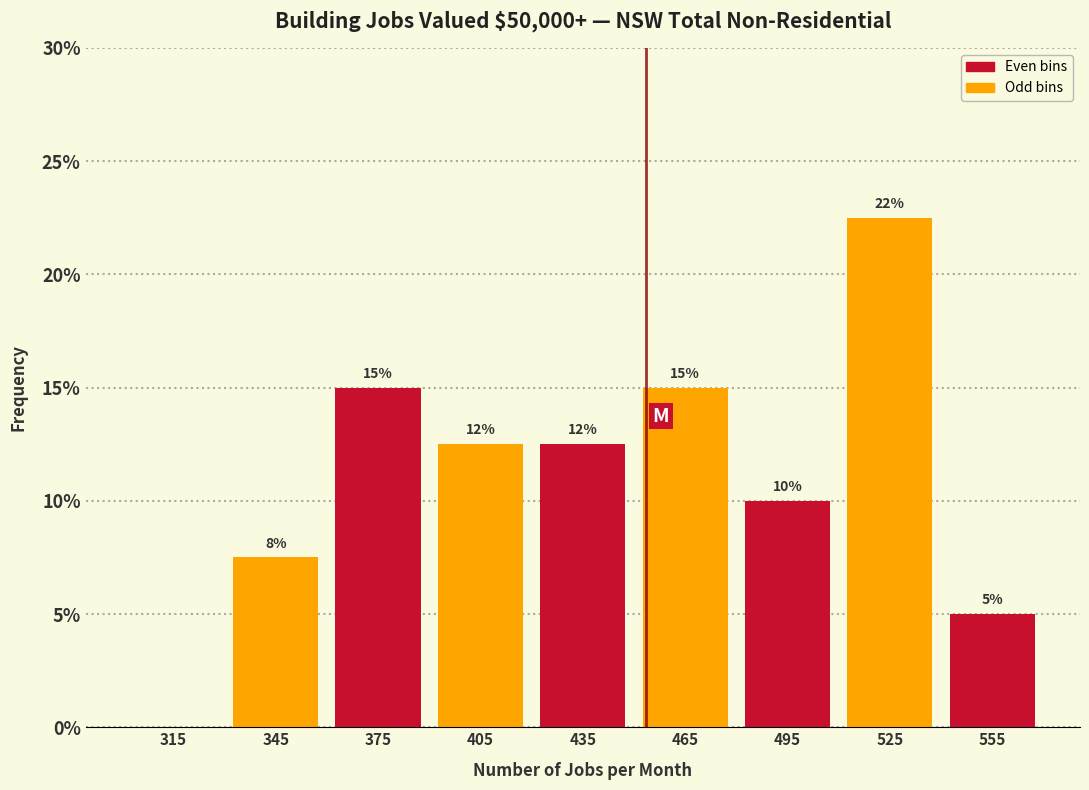

Over which range of the x-axis is the bar tallest?

510 to 540